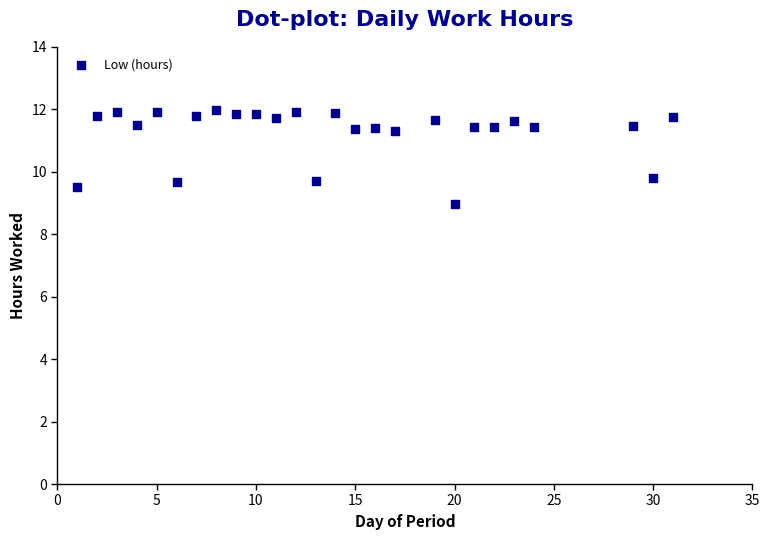

What is the range of Y values (max minus min)?

3.0